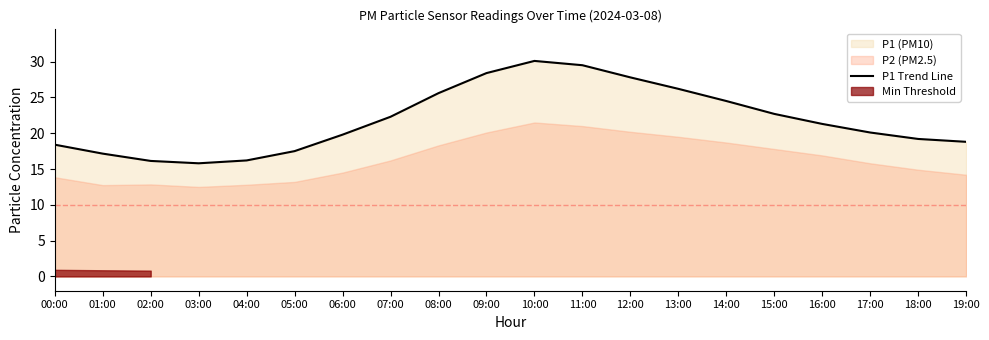

Between 00:00 and 17:00, which is larger?

17:00